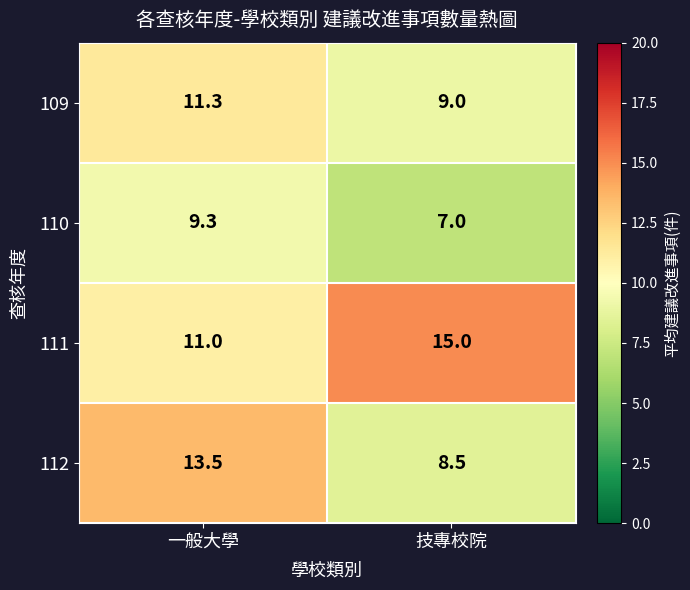

At how many categories does at least one series exceed 14?

1